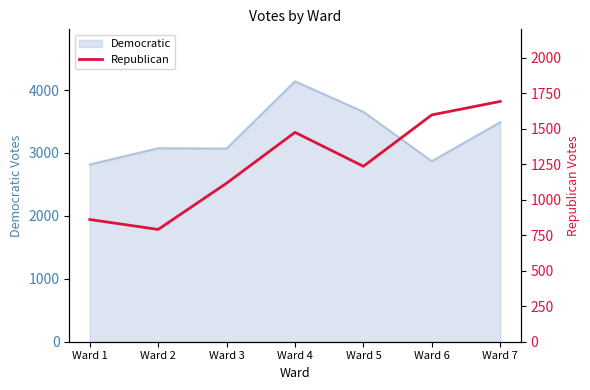

What is the minimum value for Democratic?

2817